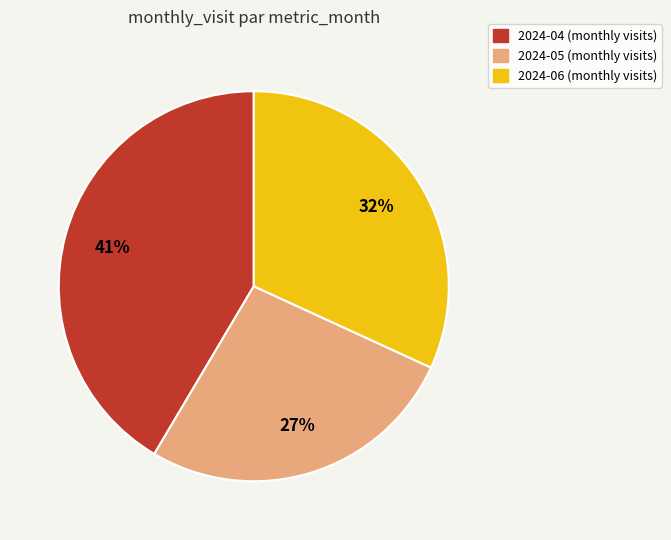

Do 2024-06 and 2024-05 together represent more than half of the pie?

Yes